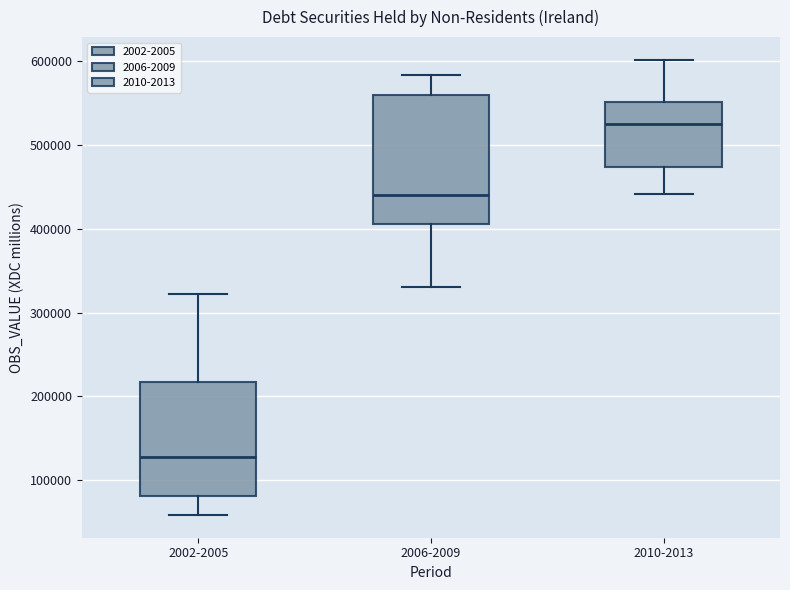

Reading left to right, read every box against the y-axis: the position of its median line, the range the box covers, and the ends of its whiskers. The values are not printed on the chart, so give them approximately, as read against the axis.

2002-2005: median 130000, box 80000 to 220000, whiskers 60000 to 320000
2006-2009: median 440000, box 410000 to 560000, whiskers 330000 to 580000
2010-2013: median 530000, box 470000 to 550000, whiskers 440000 to 600000